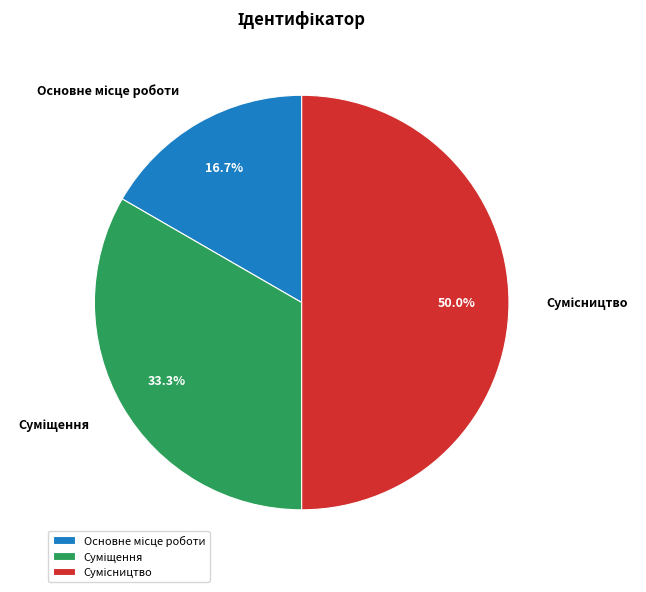

How many segments does this pie chart have?

3